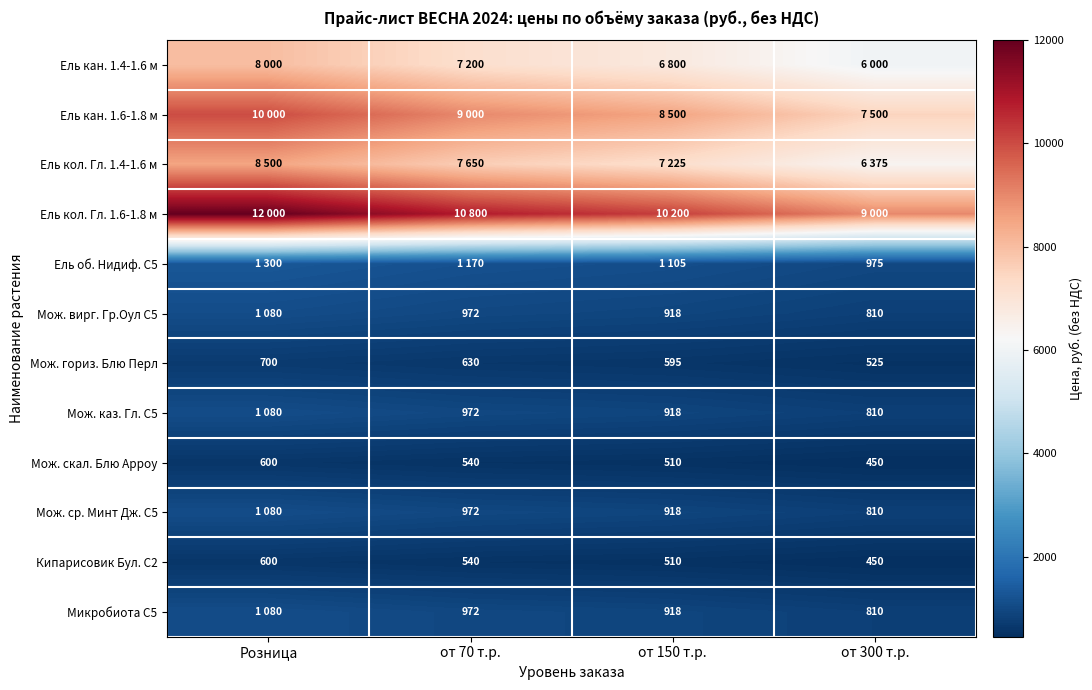

How many Мож. гориз. Блю Перл values are between 595 and 700?

3